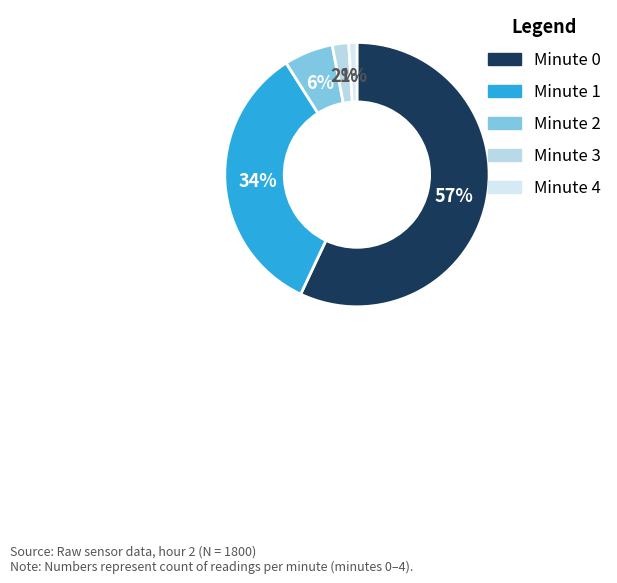

Rank the categories by value from highest to lowest.

Minute 0, Minute 1, Minute 2, Minute 3, Minute 4